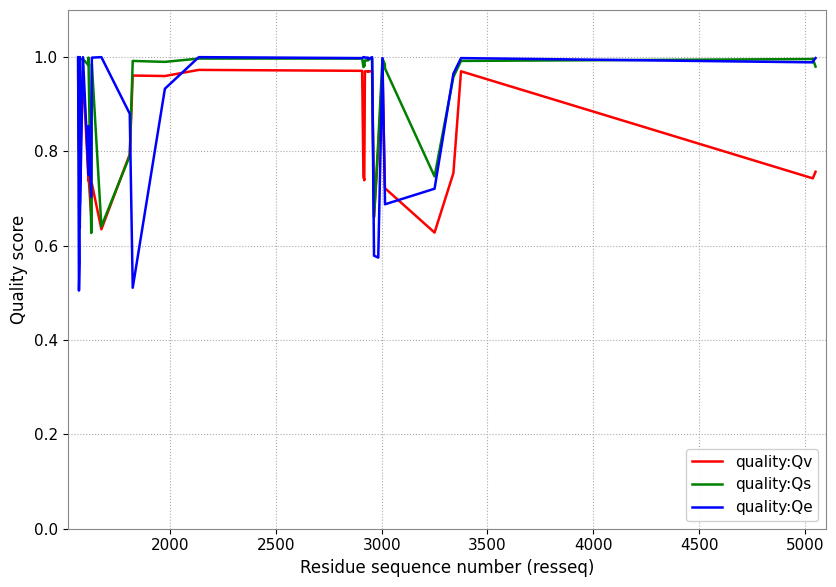

How many data points does each series have?

40